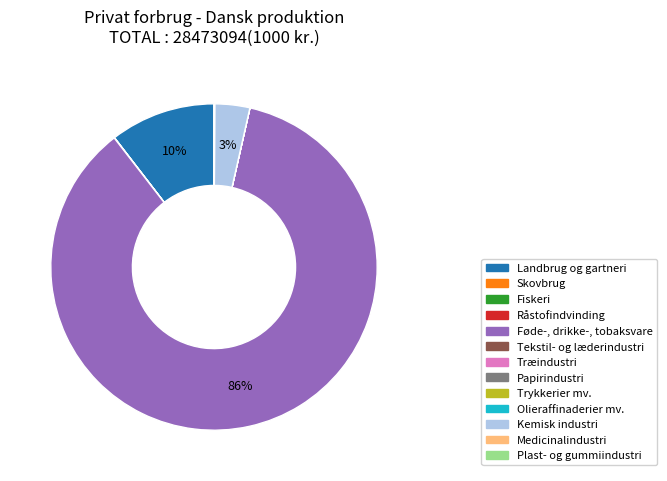

To the nearest percent, what is the average slice percentage?

8%